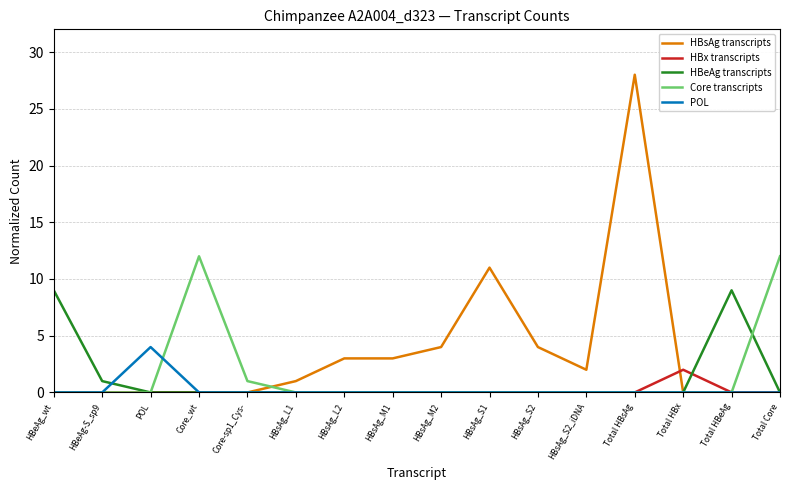

Is it true that Core transcripts equals 1 at Core-sp1_Cys-?

True